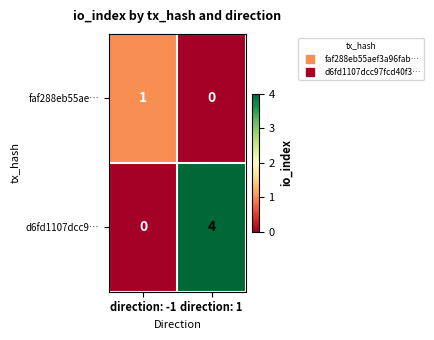

Which series has the largest total across all categories?

d6fd1107dcc9…